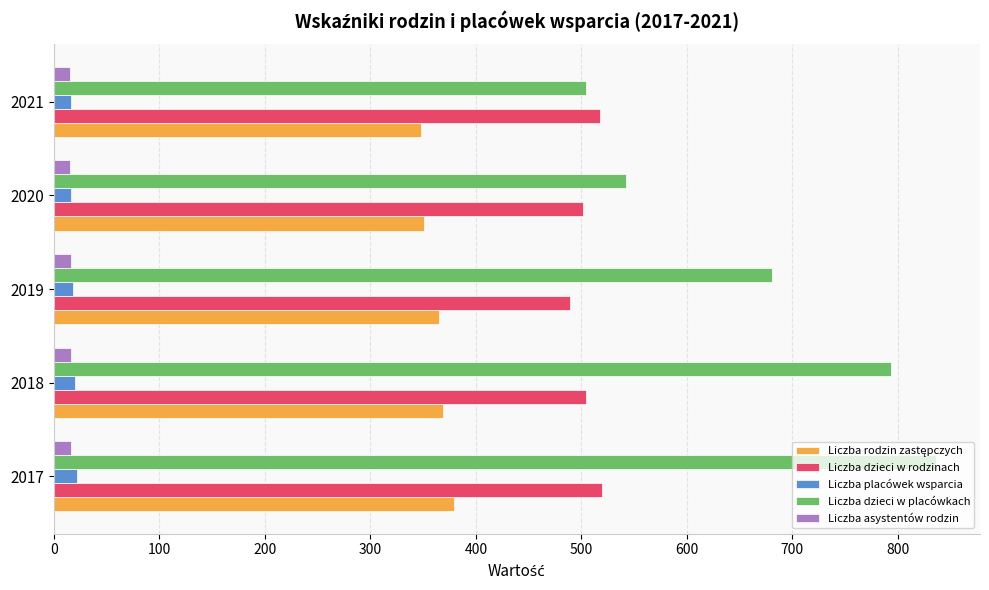

True or false: Liczba placówek wsparcia has a value of 22 at 2017.

True